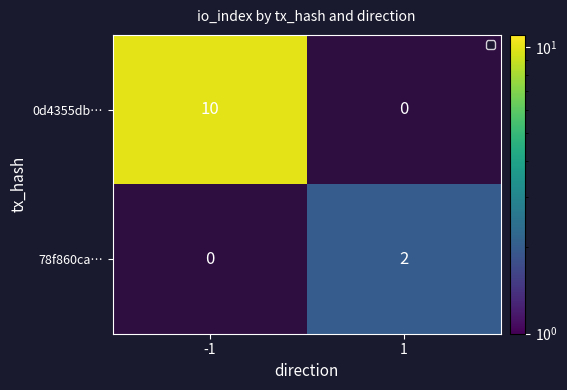

What is the spread (max minus min) of values at -1?

10